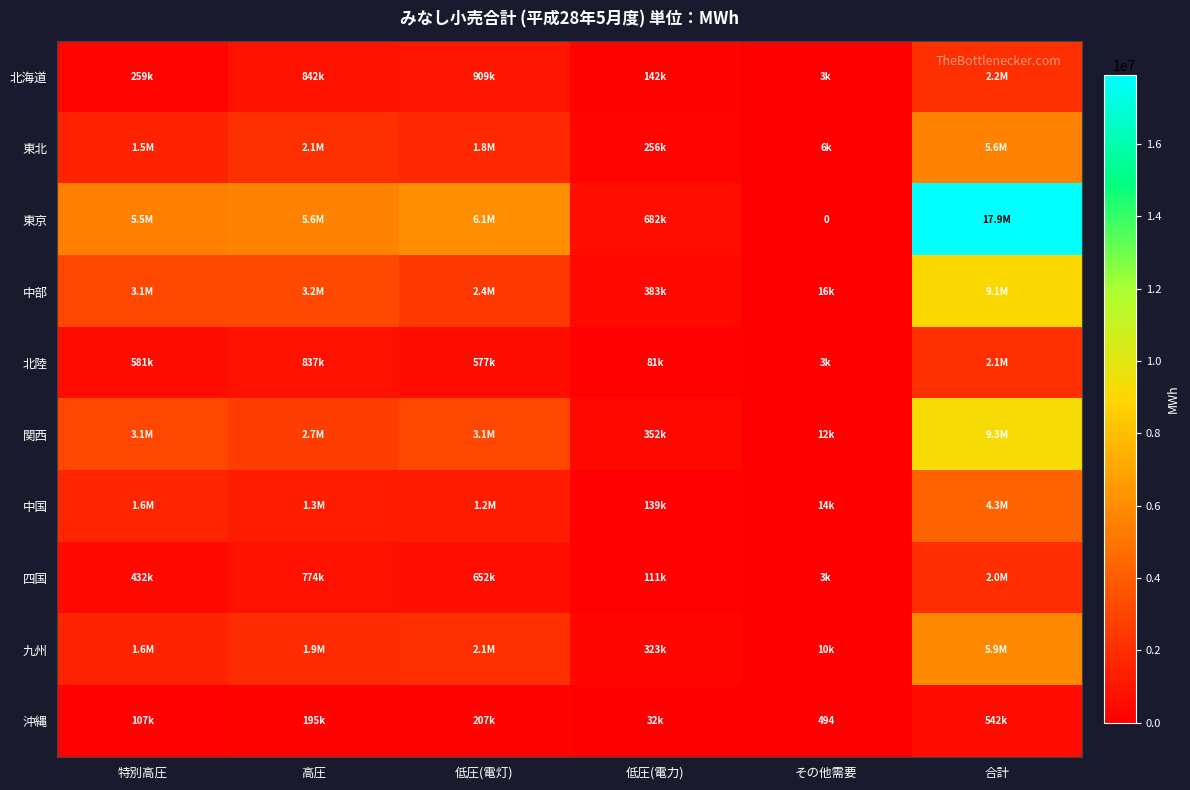

At 低圧(電力), list the series in order from largest to smallest.

東京, 中部, 関西, 九州, 東北, 北海道, 中国, 四国, 北陸, 沖縄